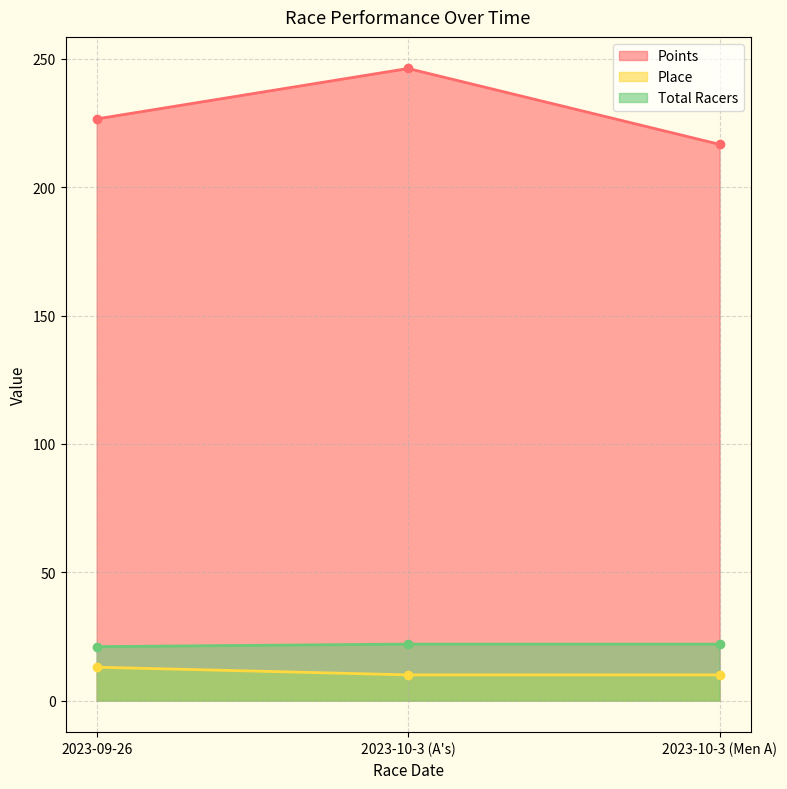

What is the label of the 3rd point from the left?

2023-10-3 (Men A)